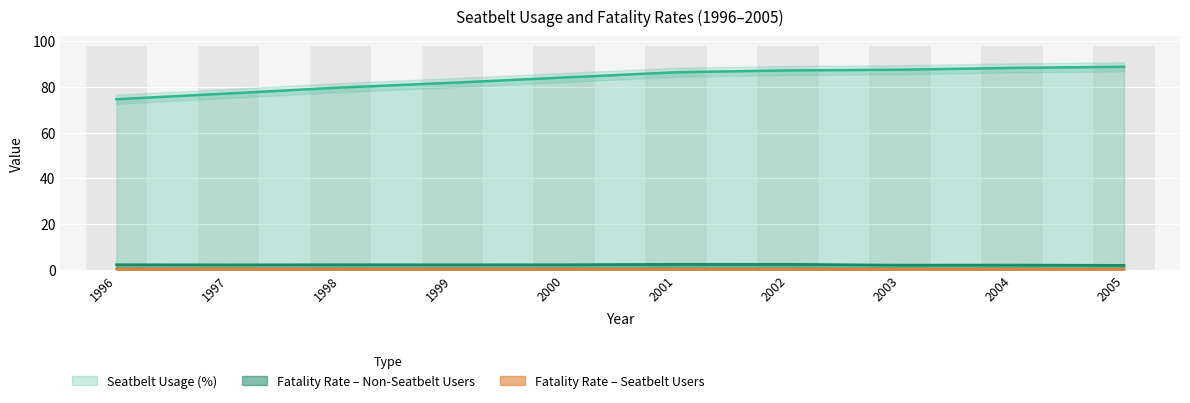

What is the difference between the maximum and minimum values in the Seatbeltusage series?

14.2